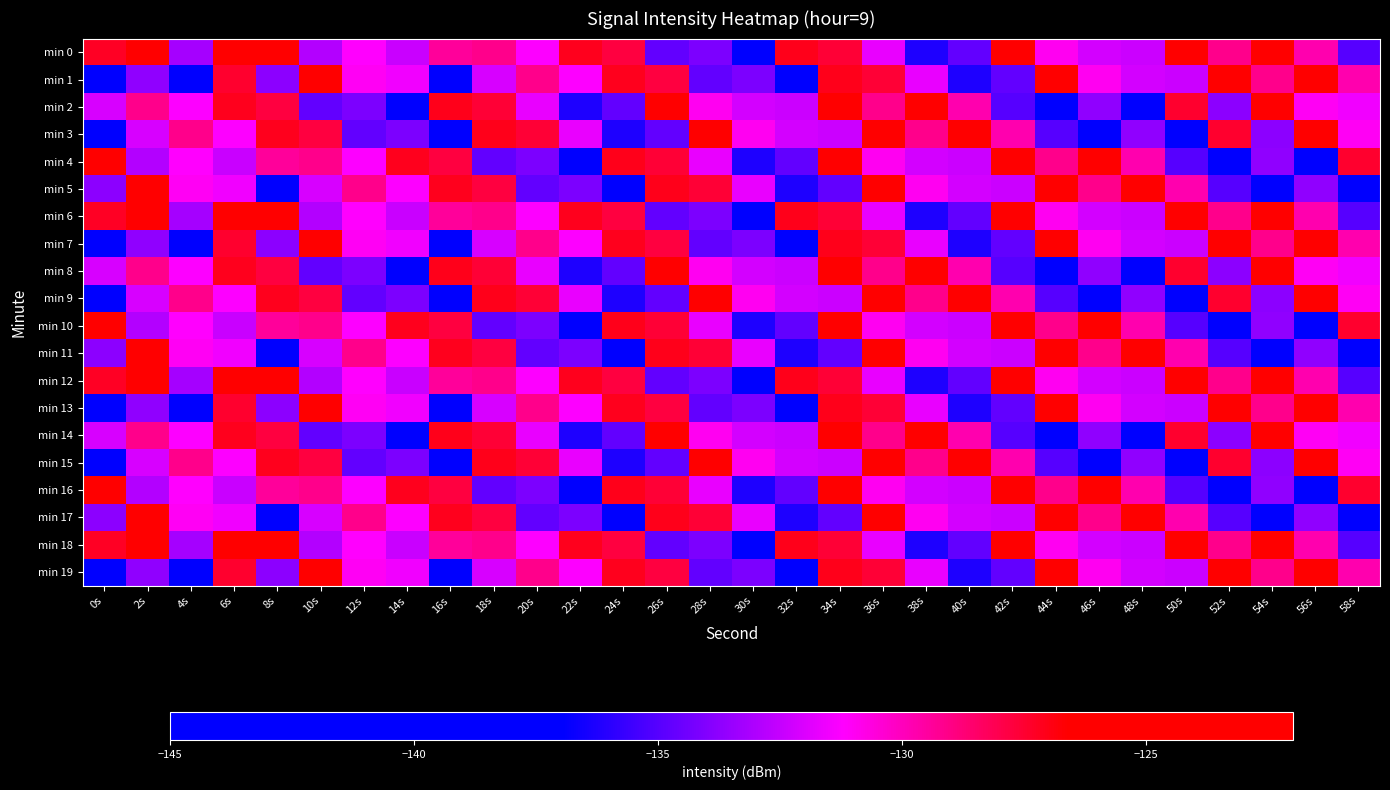

Between 46s and 48s, which is larger?

46s